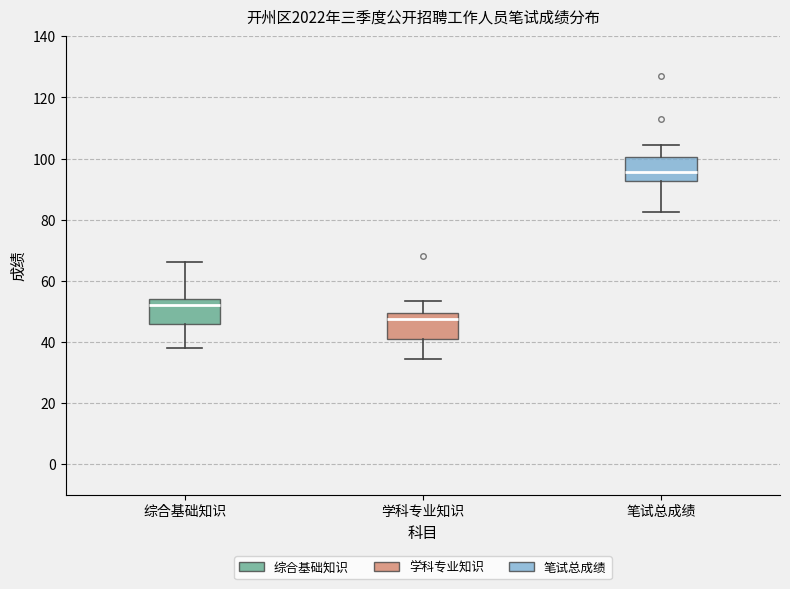

Reading left to right, transcribe this box plot: for each box, give where its median line is, the range the box spans, and where its two whiskers end, as read against the y-axis. The values are not printed on the chart, so give them approximately, as read against the axis.

综合基础知识: median 52, box 46 to 54, whiskers 38 to 66
学科专业知识: median 48, box 42 to 50, whiskers 34 to 54
笔试总成绩: median 96, box 92 to 100, whiskers 82 to 104